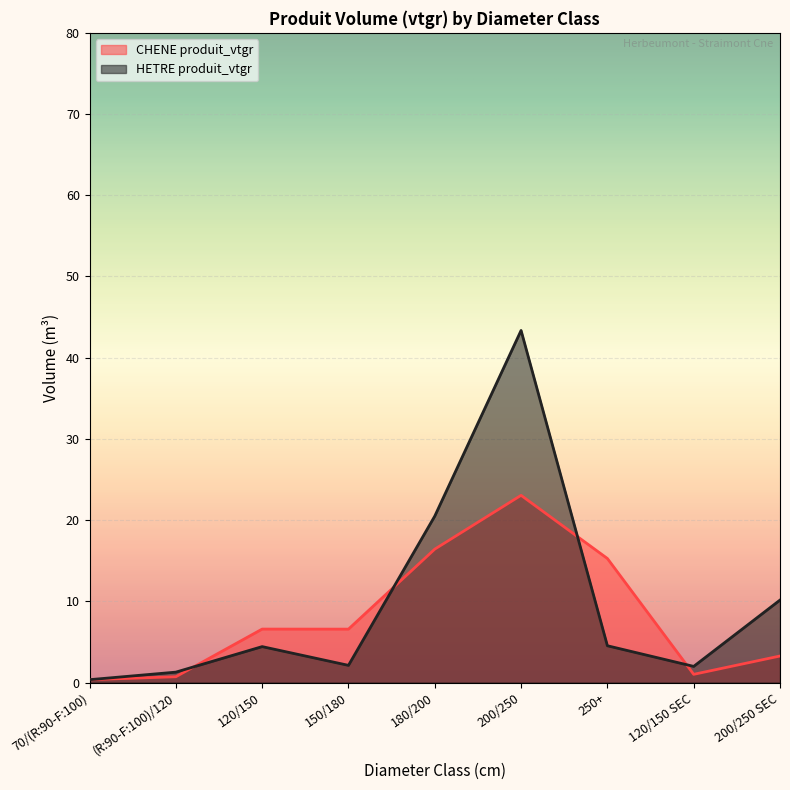

At which category is the sum across all series the highest?

200/250